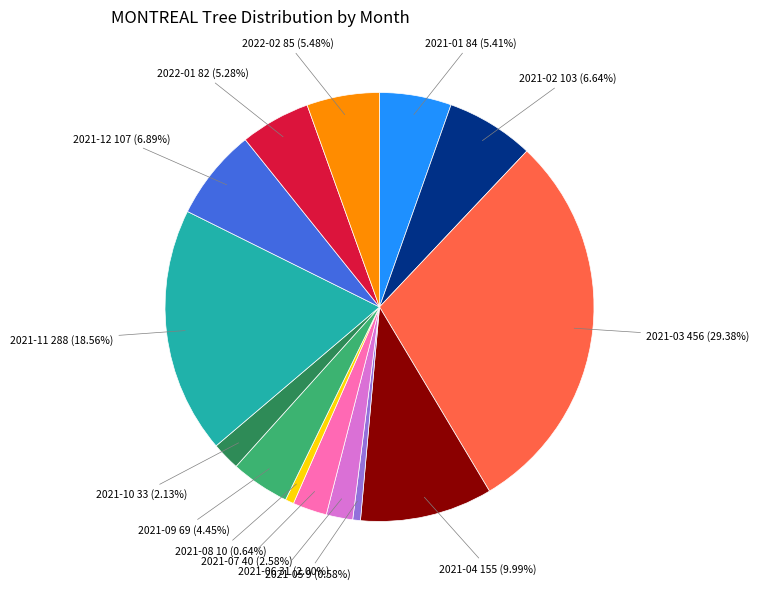

What is the largest slice in the pie chart?

2021-03